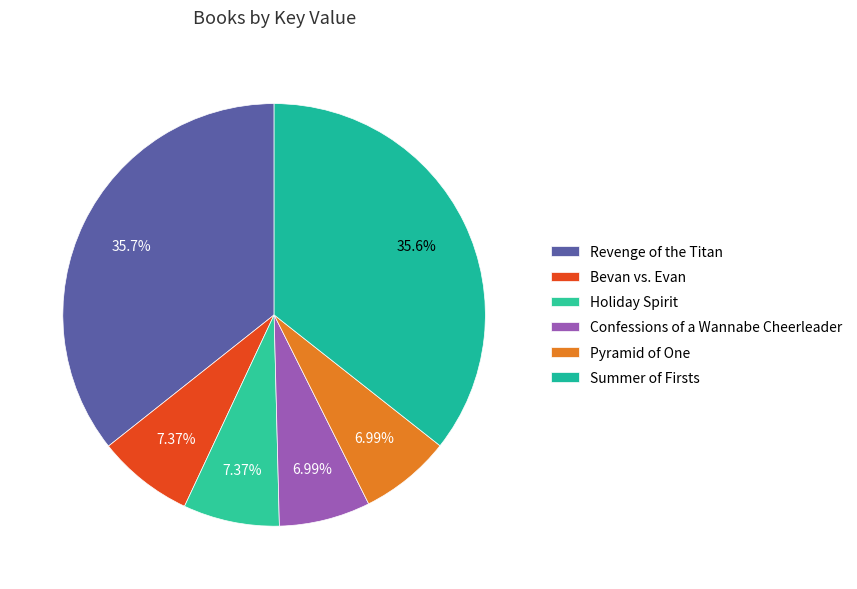

What is the total percentage of Bevan vs. Evan and Revenge of the Titan?

43.0%